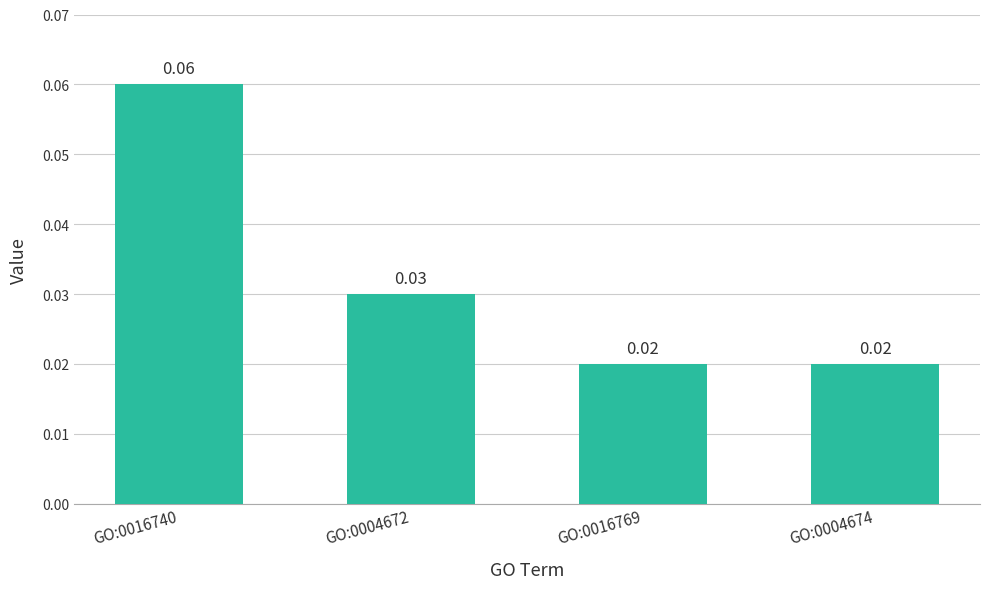

Which has a higher value, GO:0016740 or GO:0004672?

GO:0016740